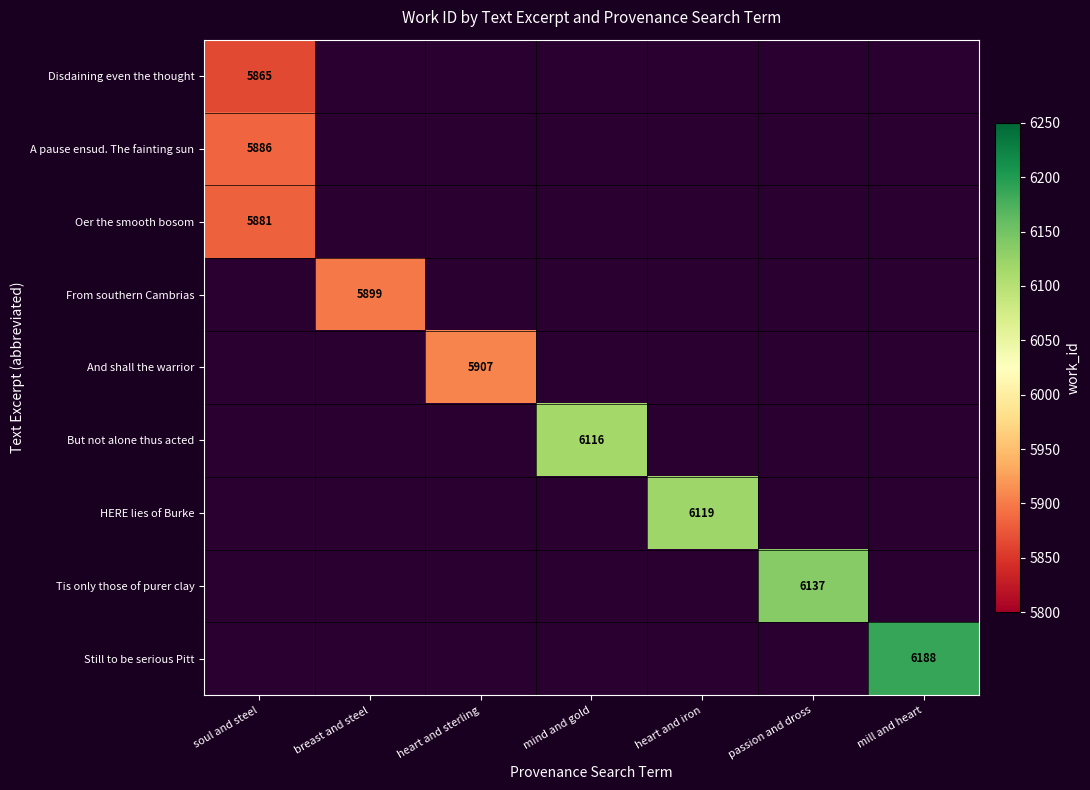

Is it true that Disdaining even the thought equals 5865 at soul and steel?

True